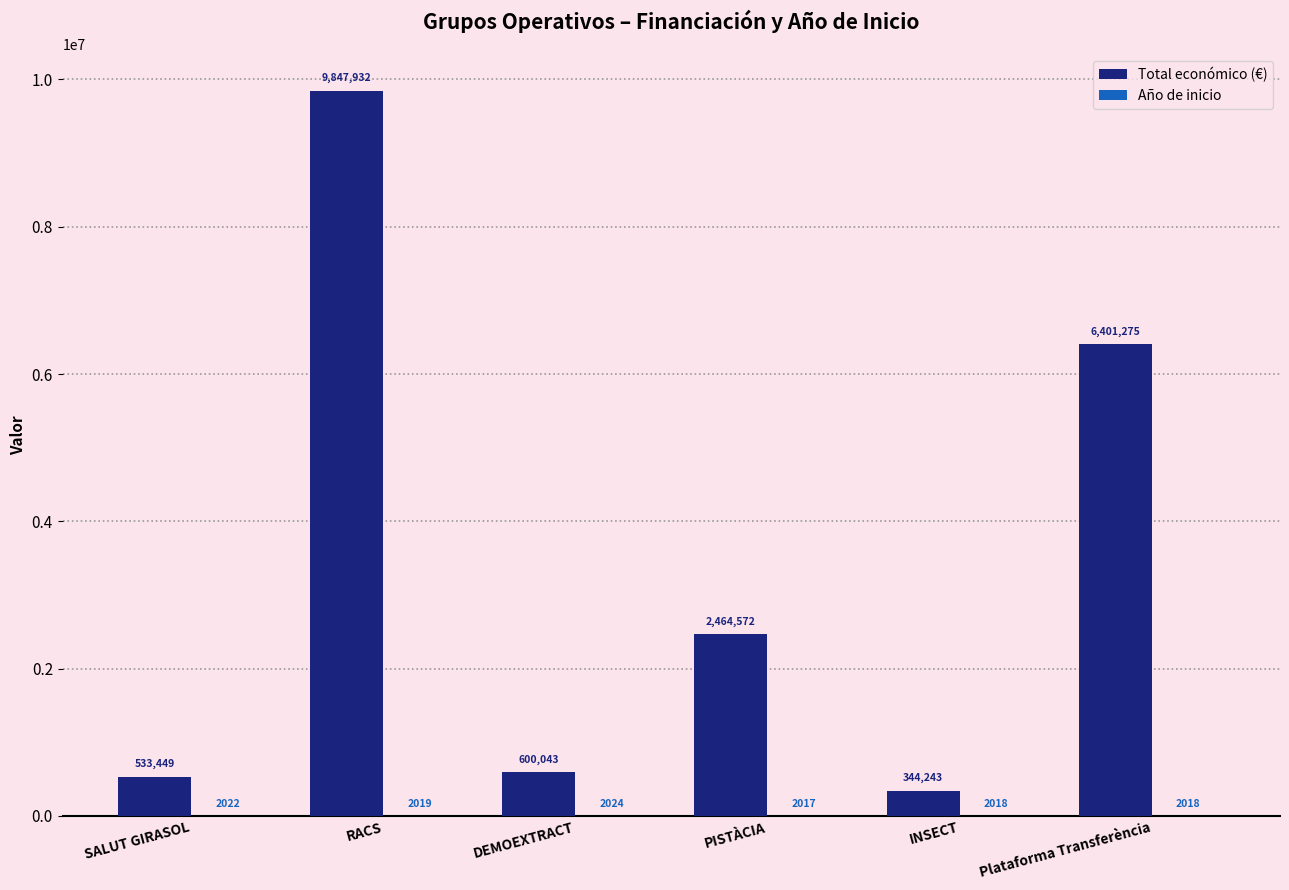

Which category has the highest value in the Total económico (€) series?

RACS